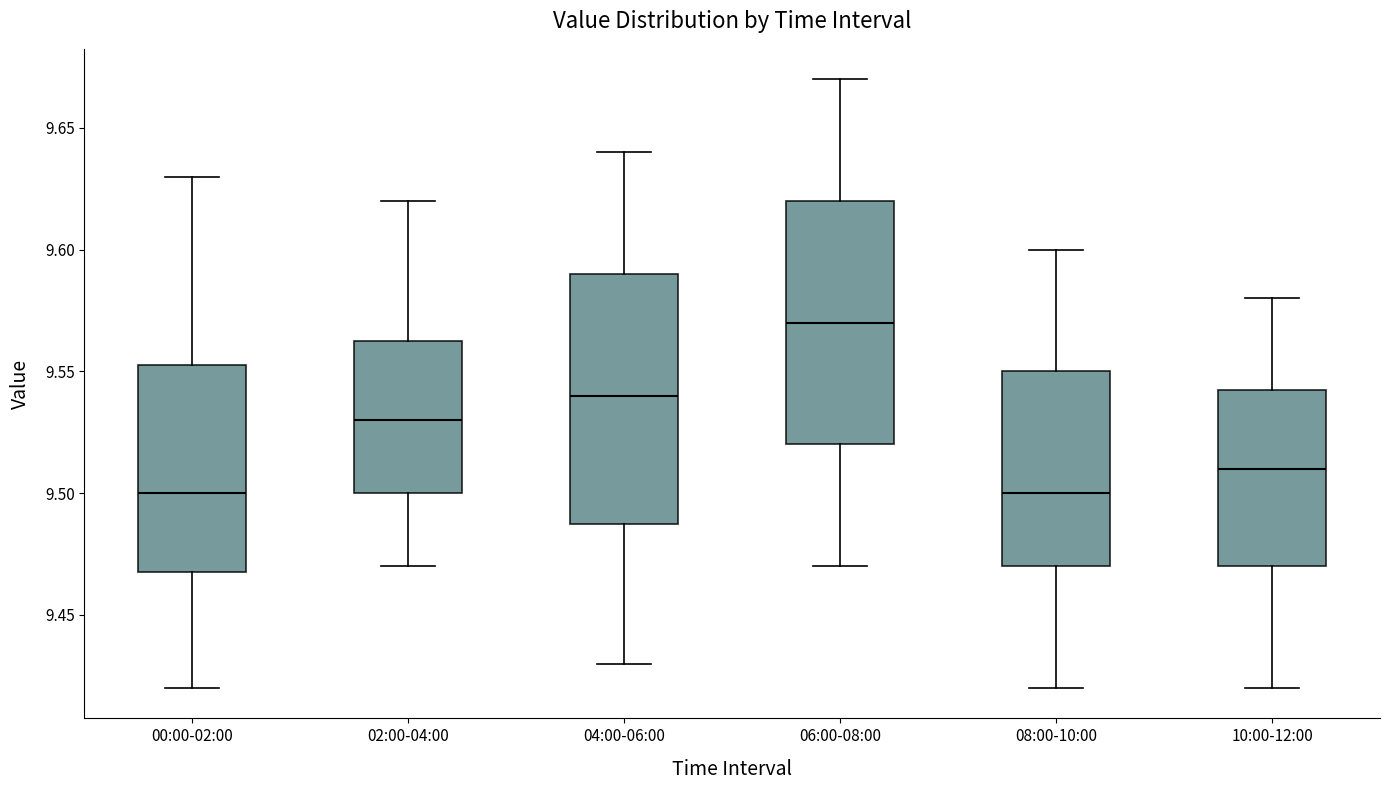

Reading left to right, read every box against the y-axis: the position of its median line, the range the box covers, and the ends of its whiskers. The values are not printed on the chart, so give them approximately, as read against the axis.

00:00-02:00: median 9.500, box 9.470 to 9.555, whiskers 9.420 to 9.630
02:00-04:00: median 9.530, box 9.500 to 9.565, whiskers 9.470 to 9.620
04:00-06:00: median 9.540, box 9.490 to 9.590, whiskers 9.430 to 9.640
06:00-08:00: median 9.570, box 9.520 to 9.620, whiskers 9.470 to 9.670
08:00-10:00: median 9.500, box 9.470 to 9.550, whiskers 9.420 to 9.600
10:00-12:00: median 9.510, box 9.470 to 9.545, whiskers 9.420 to 9.580